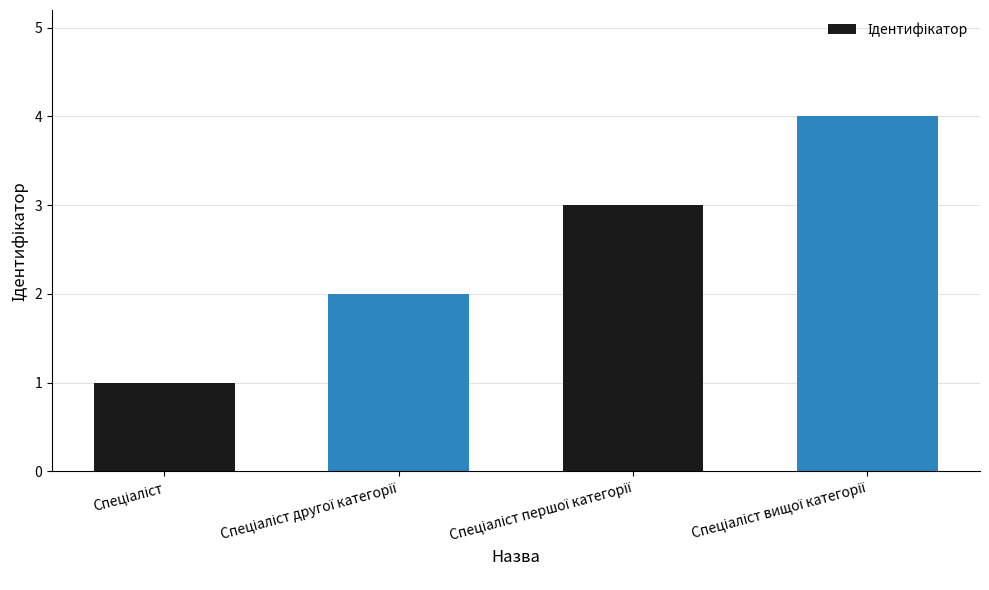

What is the greatest value displayed?

4